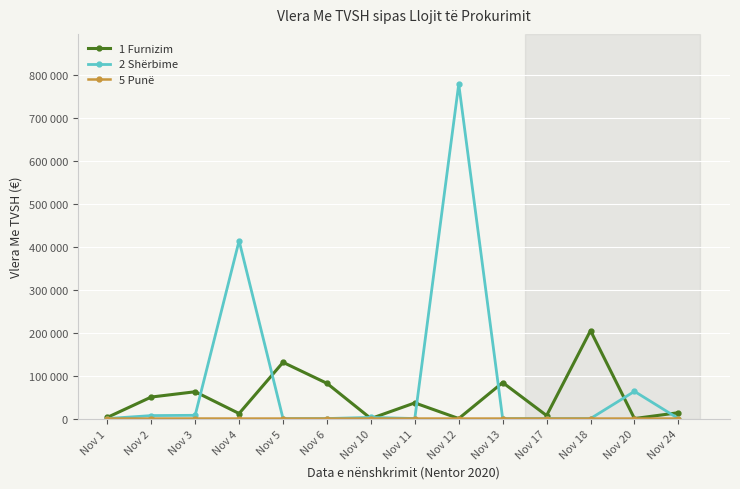

True or false: 2 Shërbime and 5 Punë cross at least once.

False